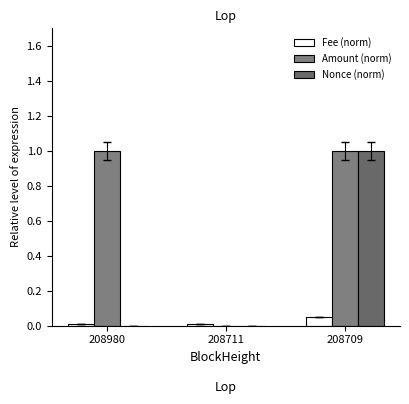

What is the difference between the Nonce (norm) values at 208711 and 208709?

1.0